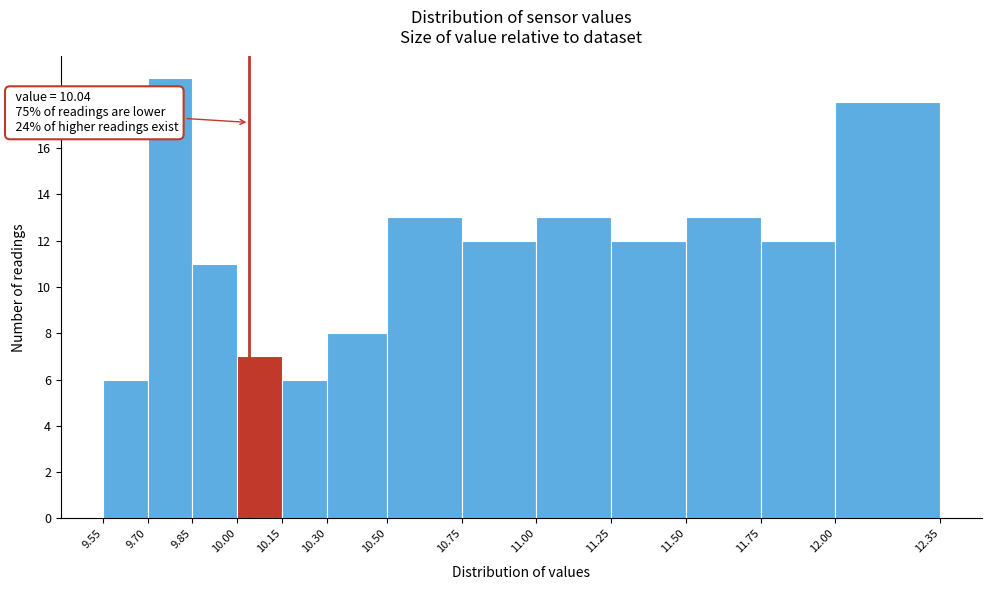

Over which range of the x-axis is the bar tallest?

9.70 to 9.85